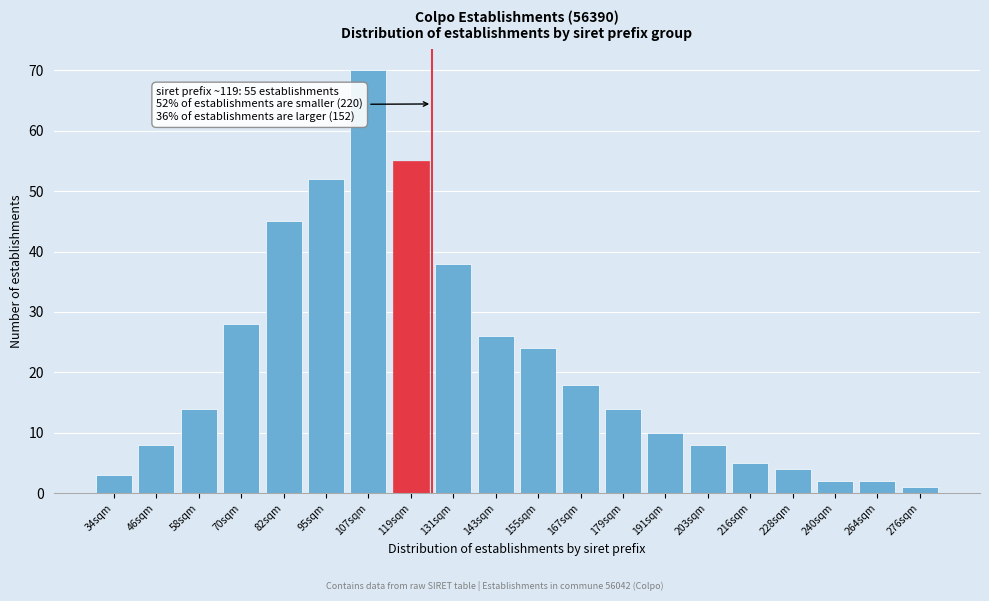

Reading left to right, extract all data points from this chart.

34sqm=3	46sqm=8	58sqm=14	70sqm=28	82sqm=45	95sqm=52	107sqm=70	119sqm=55	131sqm=38	143sqm=26	155sqm=24	167sqm=18	179sqm=14	191sqm=10	203sqm=8	216sqm=5	228sqm=4	240sqm=2	264sqm=2	276sqm=1